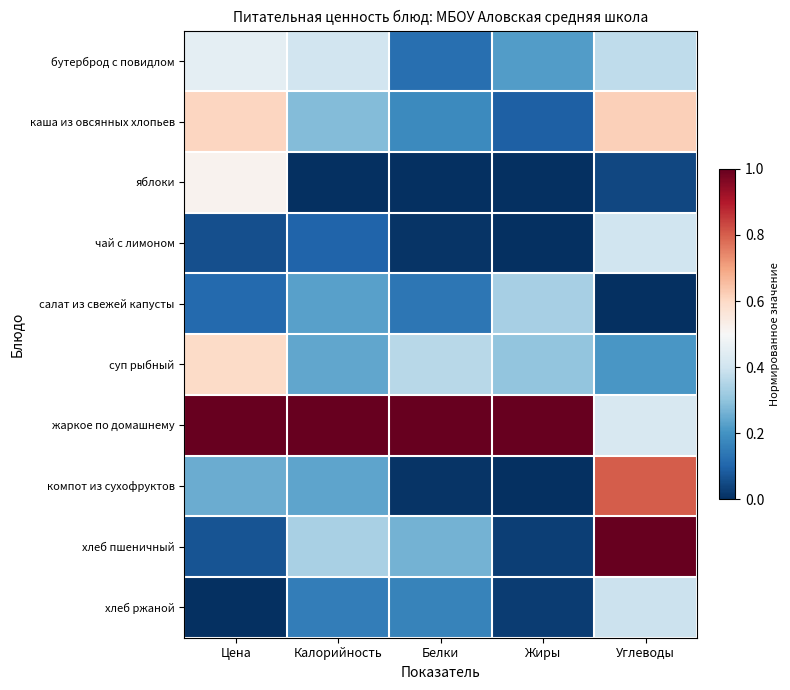

Reading left to right, what are all the values shown in this chart?

бутерброд с повидлом: Цена=0.5	Калорийность=0.4	Белки=0.1	Жиры=0.2	Углеводы=0.4
каша из овсянных хлопьев: Цена=0.6	Калорийность=0.3	Белки=0.2	Жиры=0.1	Углеводы=0.6
яблоки: Цена=0.5	Калорийность=0.0	Белки=0.0	Жиры=0.0	Углеводы=0.0
чай с лимоном: Цена=0.1	Калорийность=0.1	Белки=0.0	Жиры=0.0	Углеводы=0.4
салат из свежей капусты: Цена=0.1	Калорийность=0.2	Белки=0.1	Жиры=0.3	Углеводы=0.0
суп рыбный: Цена=0.6	Калорийность=0.2	Белки=0.4	Жиры=0.3	Углеводы=0.2
жаркое по домашнему: Цена=1.0	Калорийность=1.0	Белки=1.0	Жиры=1.0	Углеводы=0.4
компот из сухофруктов: Цена=0.3	Калорийность=0.2	Белки=0.0	Жиры=0.0	Углеводы=0.8
хлеб пшеничный: Цена=0.1	Калорийность=0.3	Белки=0.3	Жиры=0.0	Углеводы=1.0
хлеб ржаной: Цена=0.0	Калорийность=0.2	Белки=0.2	Жиры=0.0	Углеводы=0.4